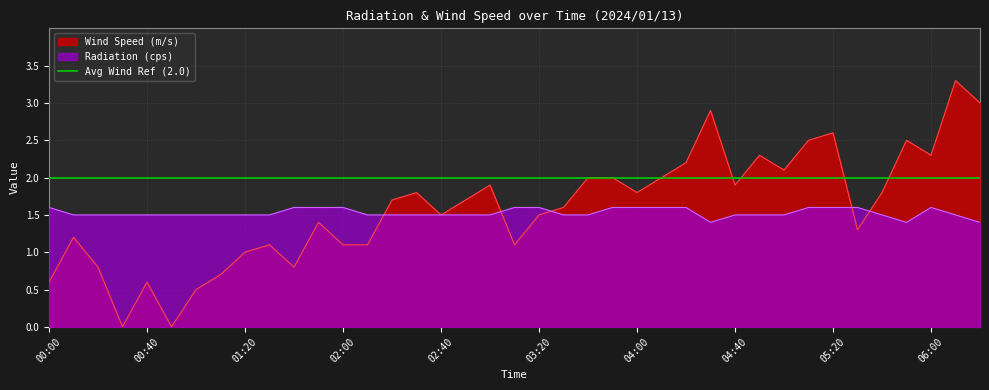

Between 03:50 and 05:50, which series saw the biggest shift?

Wind Speed (m/s)